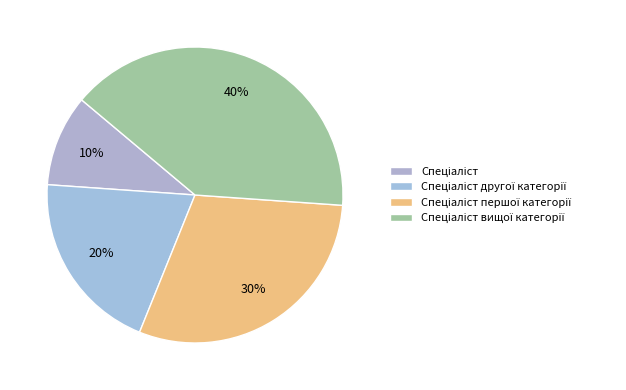

What percentage is the Спеціаліст першої категорії slice, to the nearest percent?

30%